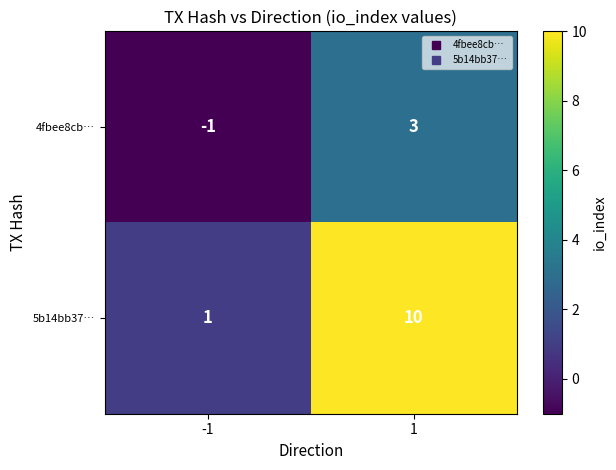

How many data points does each series have?

2